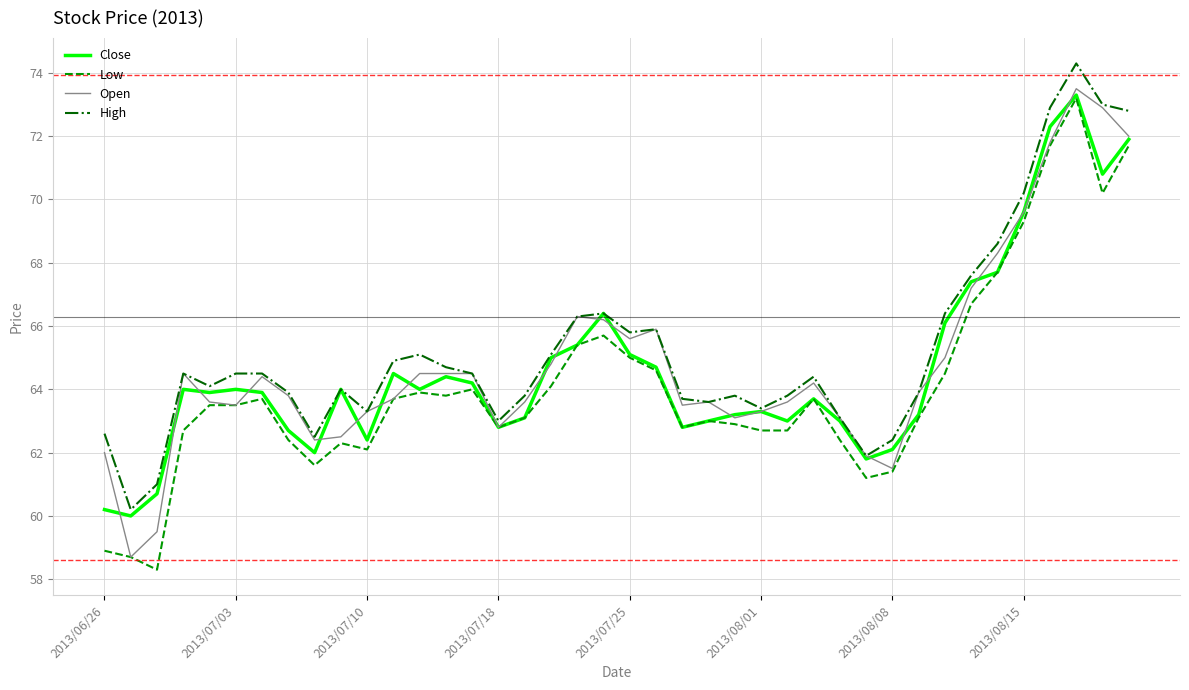

What is the highest value of the Close series?

73.3